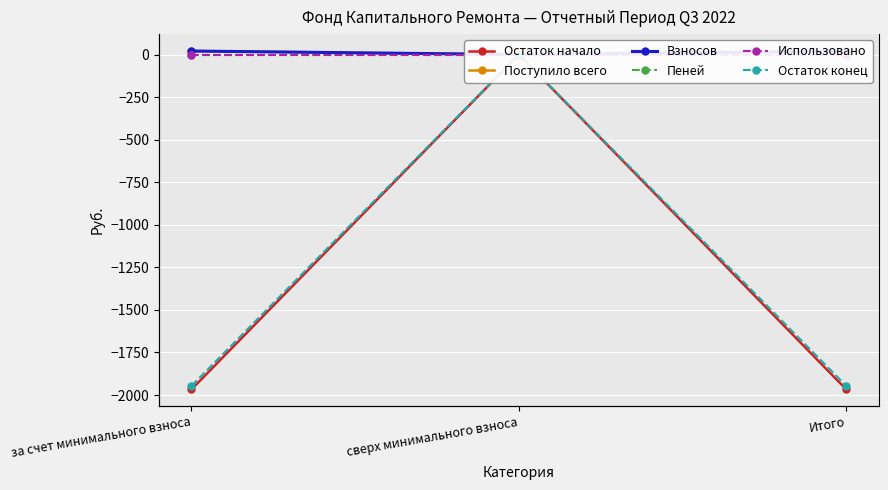

What is the difference between the Остаток конец values at за счет минимального взноса and сверх минимального взноса?

1946.5